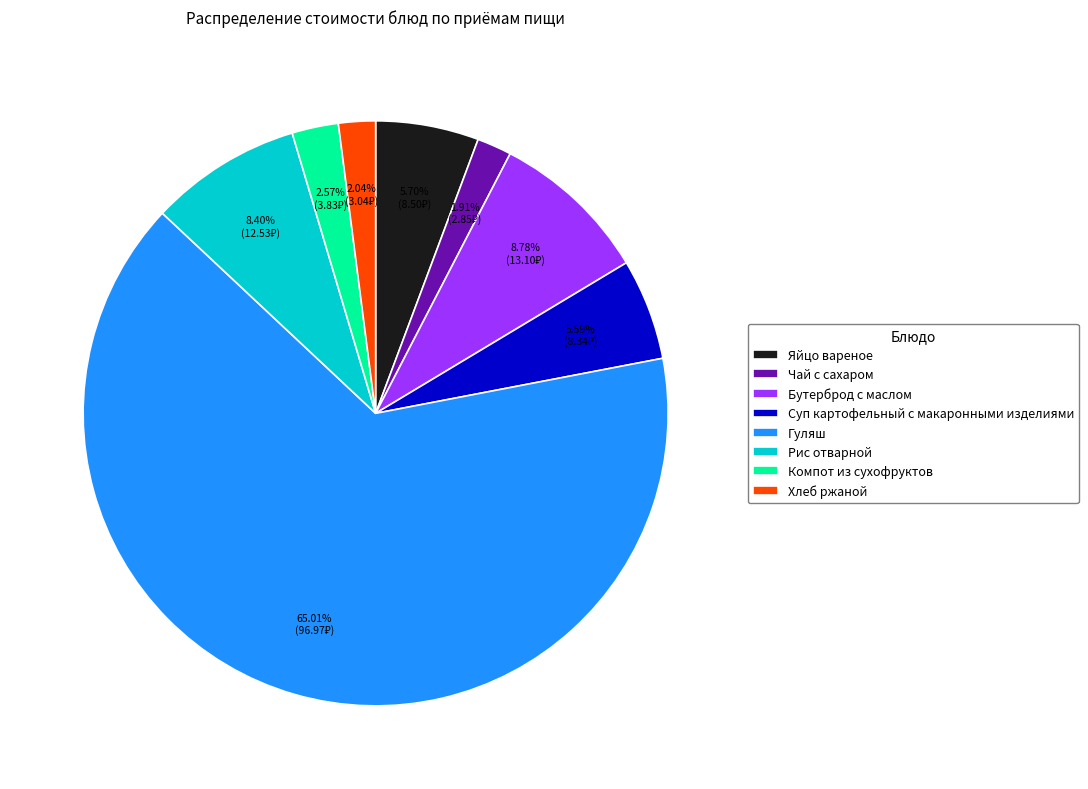

How much of the chart is everything except Чай с сахаром?

98.1%